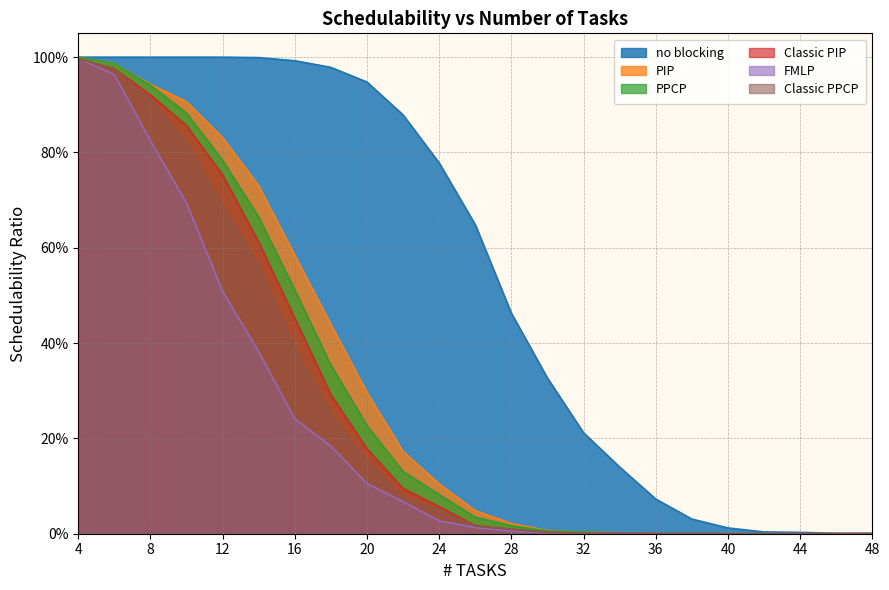

How many values in the PPCP series exceed 0?

16